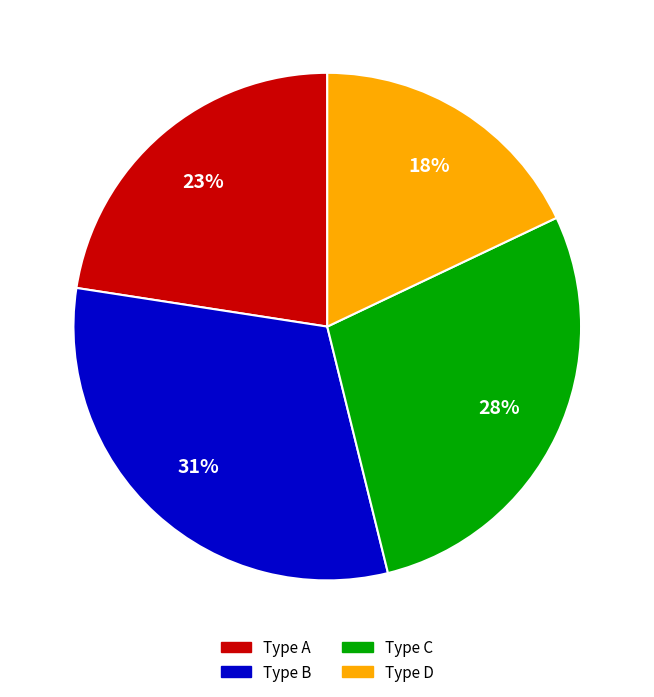

What is the ratio of the value at Type D to the value at Type A?

0.8